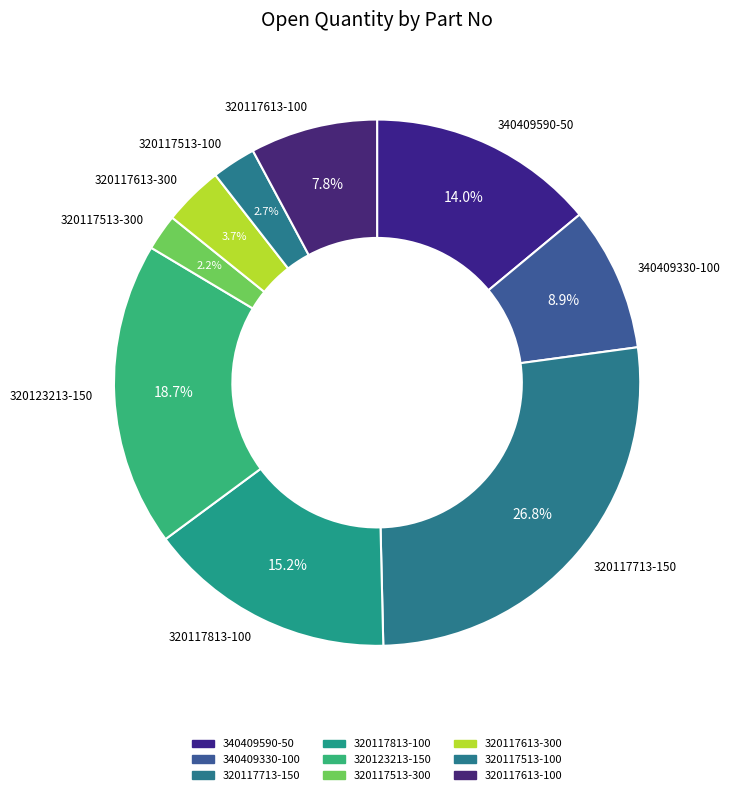

True or false: 320123213-150 accounts for 6% of the total.

False